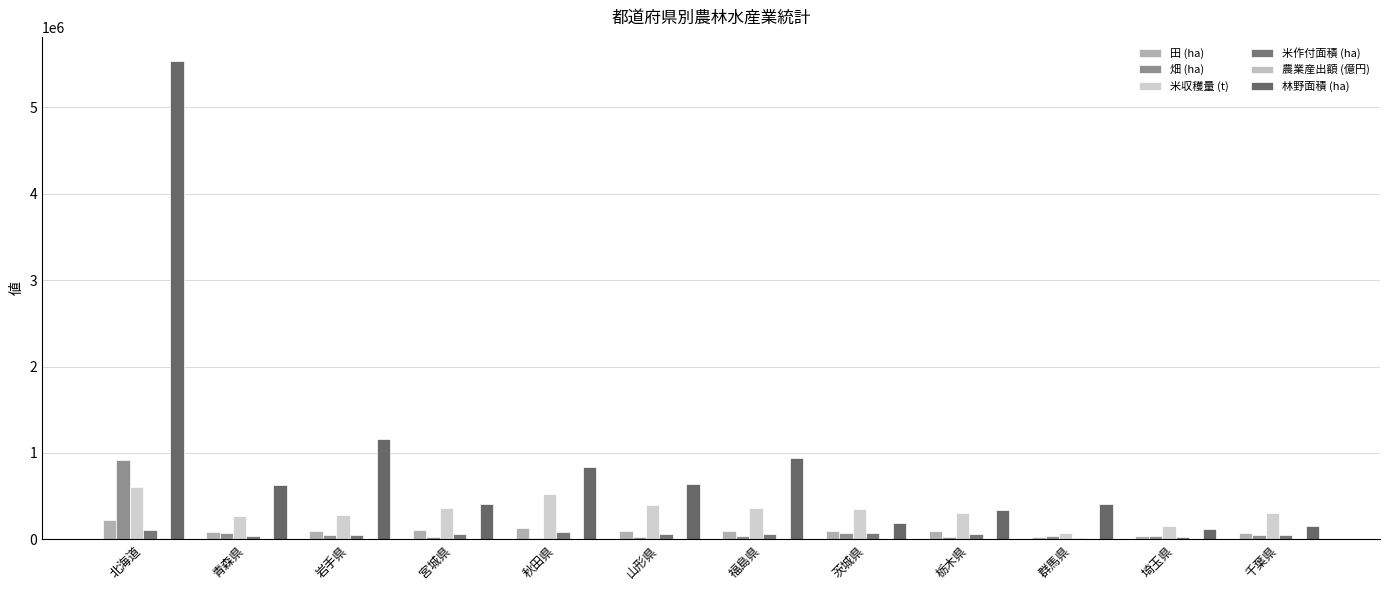

What is the maximum value shown in the chart?

5536398